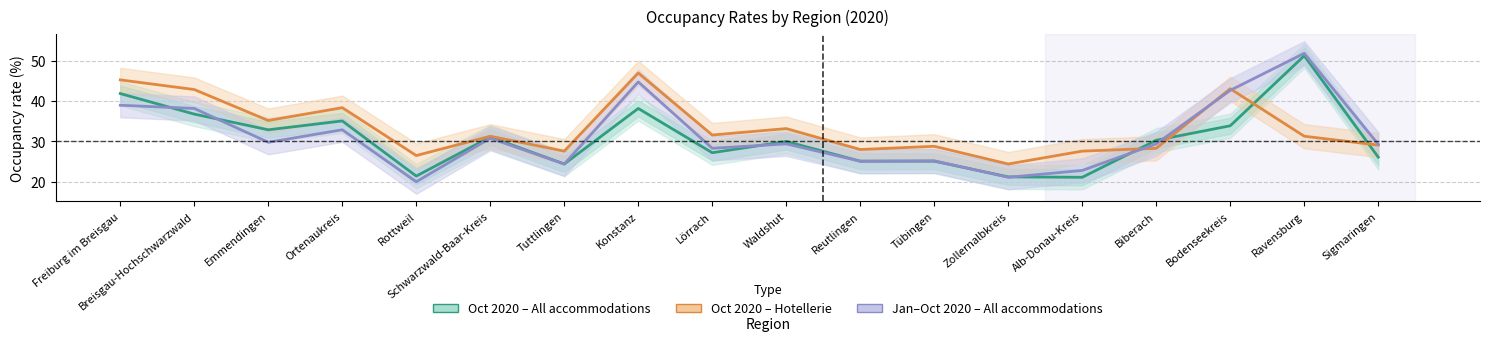

Rank the series at Ravensburg from highest to lowest value.

Jan–Oct 2020 – All accommodations, Oct 2020 – All accommodations, Oct 2020 – Hotellerie